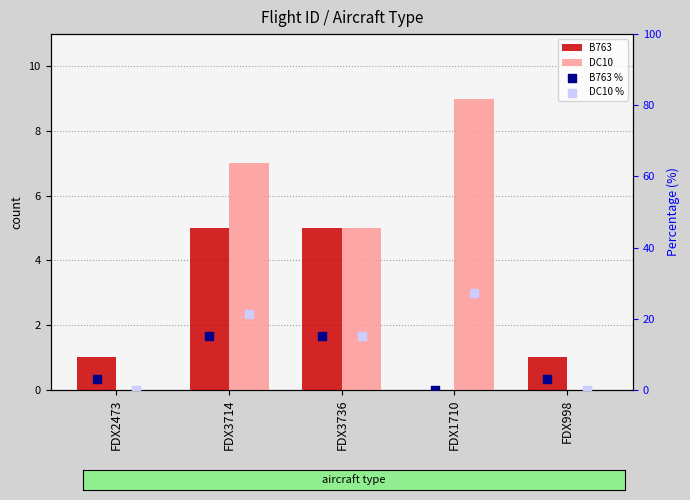

What are all the series names shown in the legend?

B763, DC10, B763 %, DC10 %